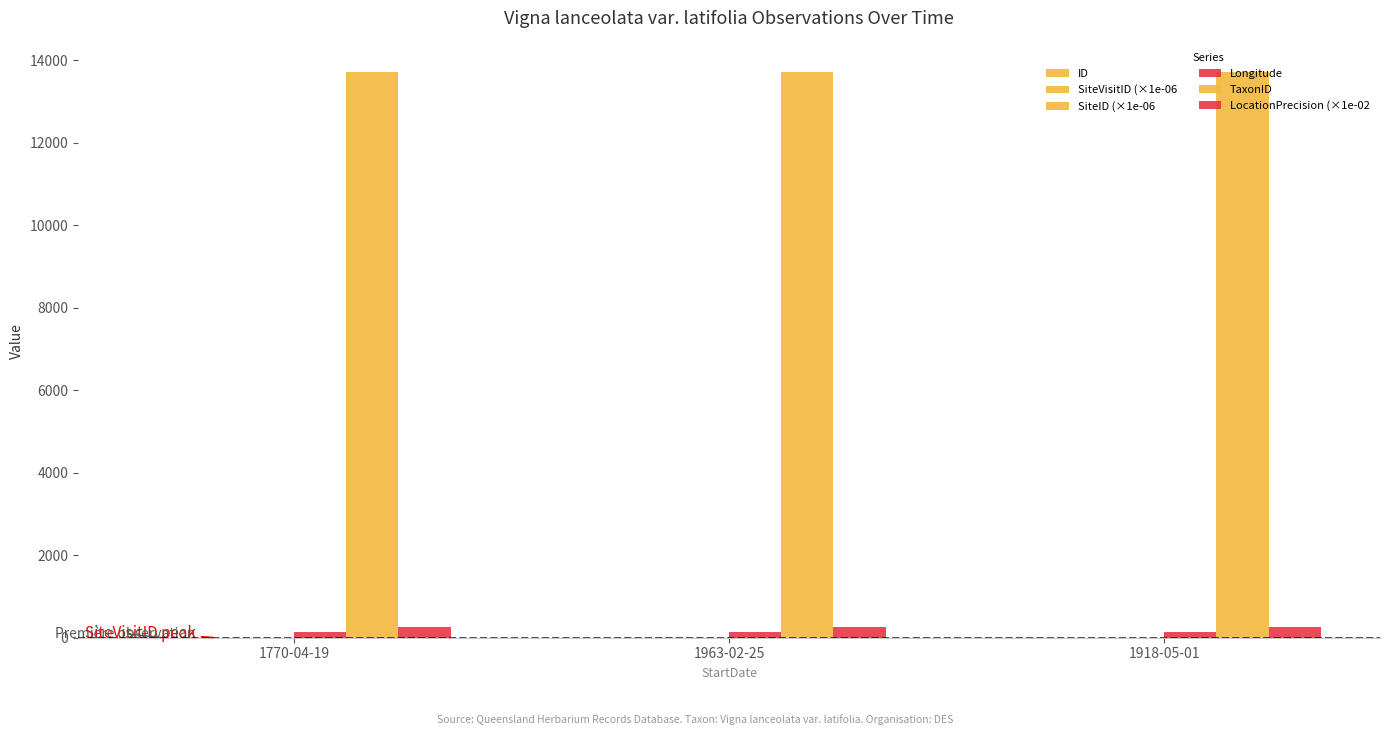

At which category is the sum across all series the highest?

1918-05-01